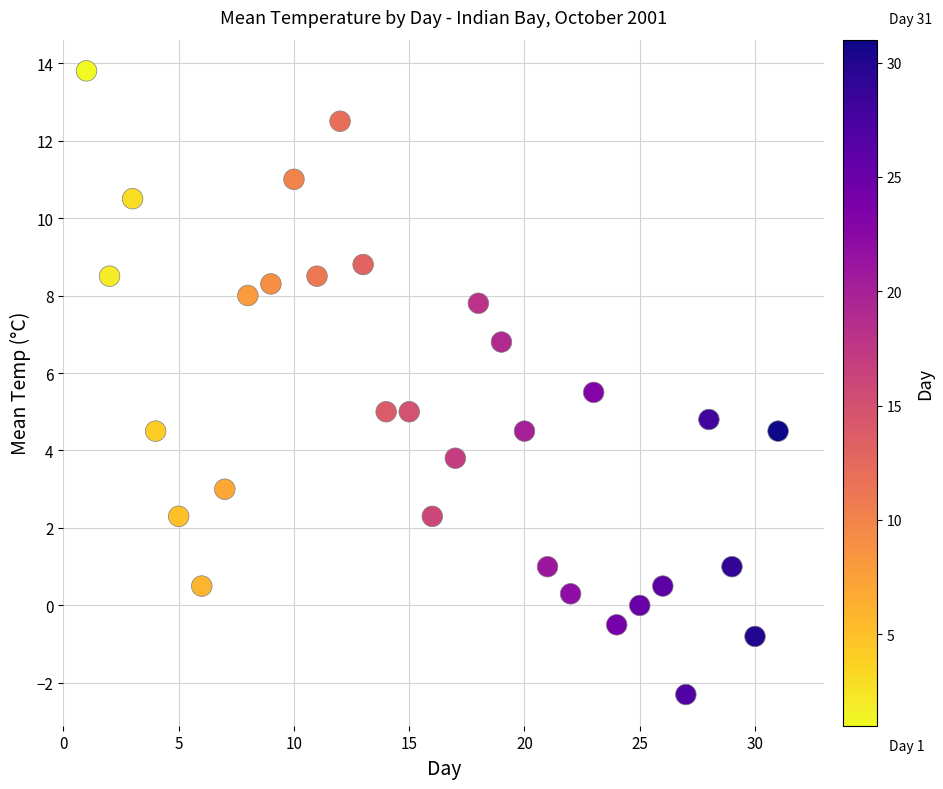

What is the range of X values (max minus min)?

30.0